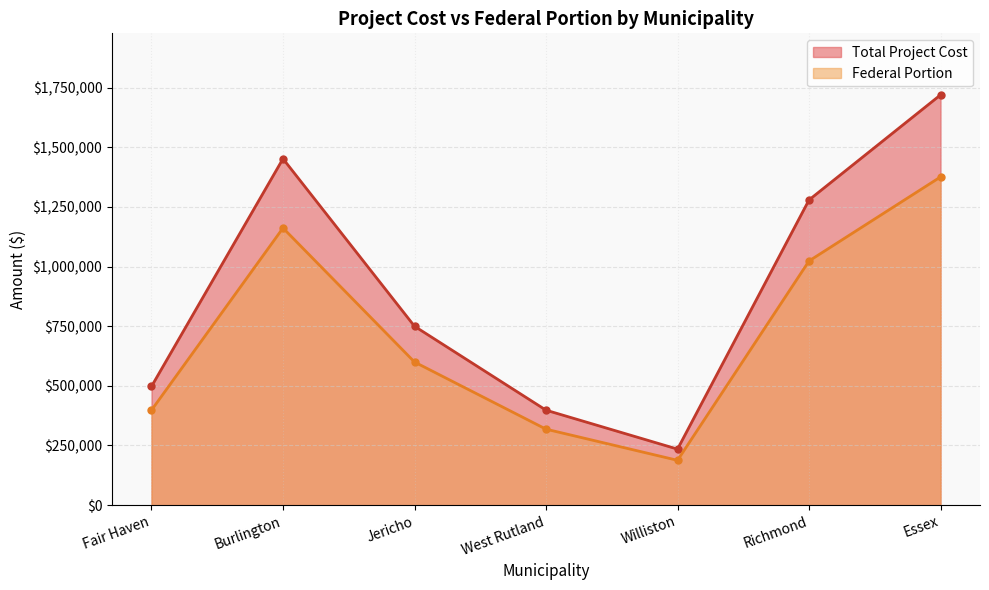

Which series has the widest spread of values?

Total Project Cost